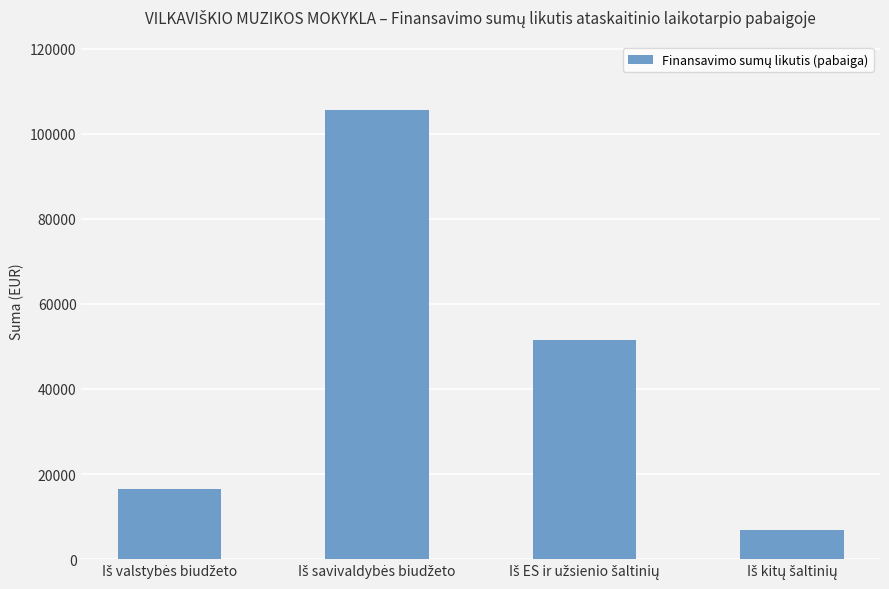

What is the minimum value shown in the chart?

6772.8